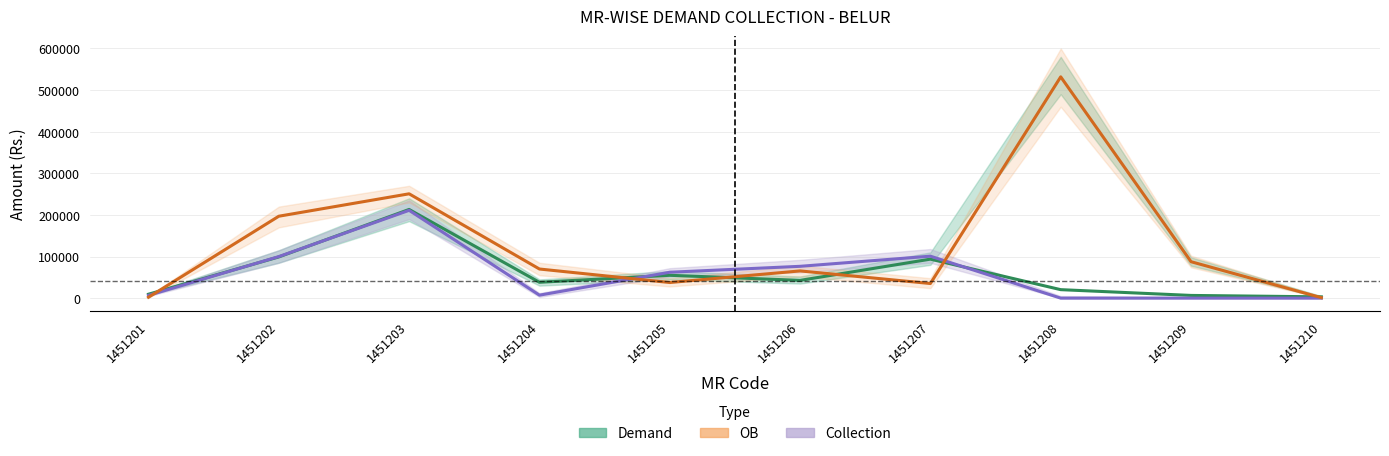

What is the average value of the Collection series?

56421.8